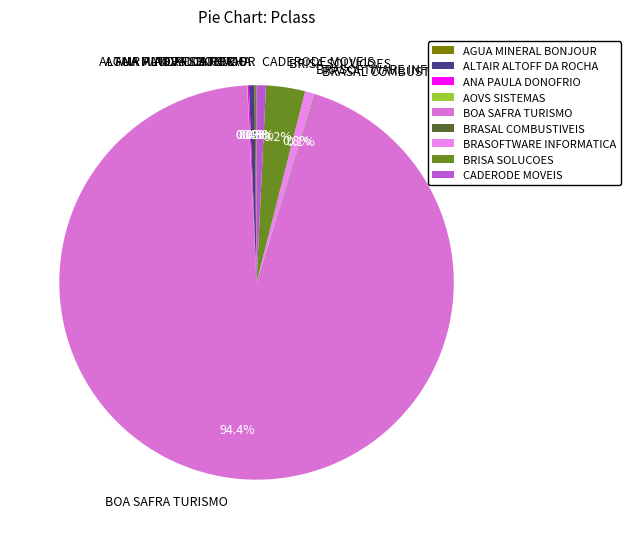

What percentage is the BRASOFTWARE INFORMATICA slice, to the nearest percent?

1%